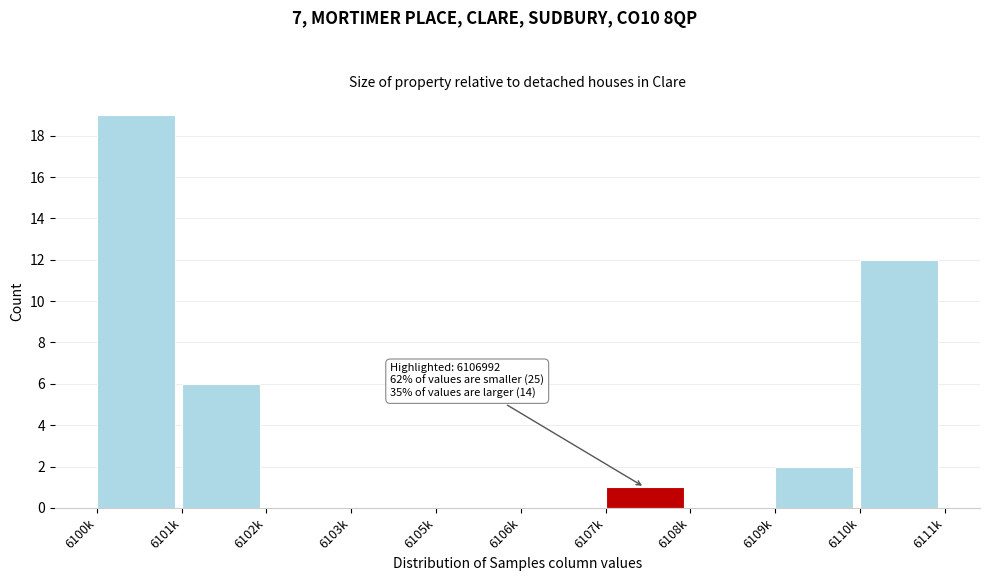

Reading left to right, what are all the values shown in this chart?

6100k=19	6101k=6	6102k=0	6103k=0	6105k=0	6106k=0	6107k=1	6108k=0	6109k=2	6110k=12